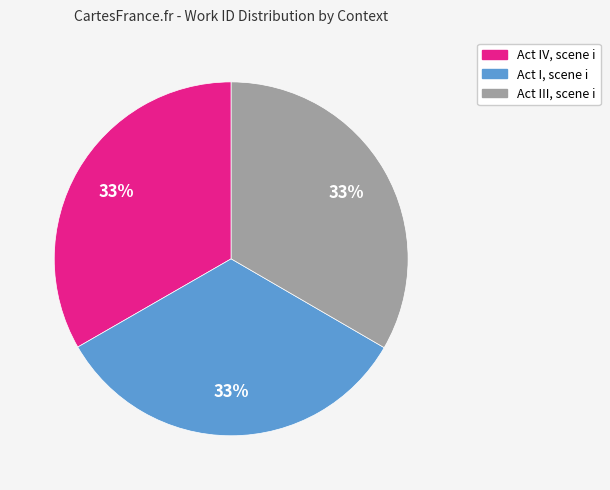

What is the ratio of the value at Act III, scene i to the value at Act I, scene i?

1.0